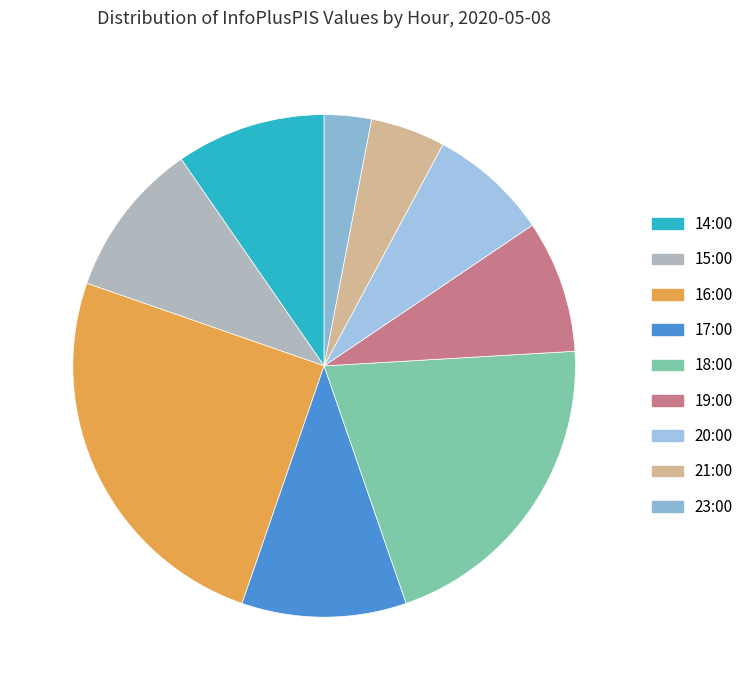

How many slices are in this pie chart?

9